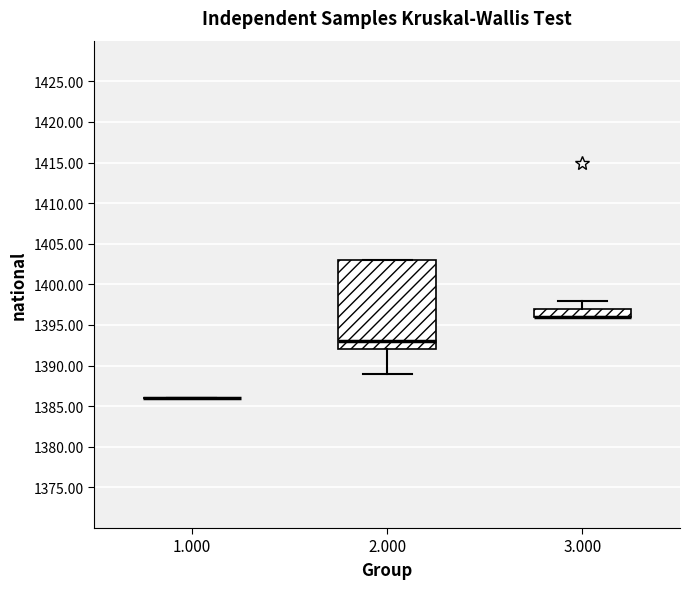

Reading left to right, transcribe this box plot: for each box, give where its median line is, the range the box spans, and where its two whiskers end, as read against the y-axis. The values are not printed on the chart, so give them approximately, as read against the axis.

1.000: box collapsed to a line at 1386, whiskers 1386 to 1386
2.000: median 1393, box 1392 to 1403, whiskers 1389 to 1403
3.000: median 1396 (drawn on the box's lower edge), box 1396 to 1397, whiskers 1396 to 1398